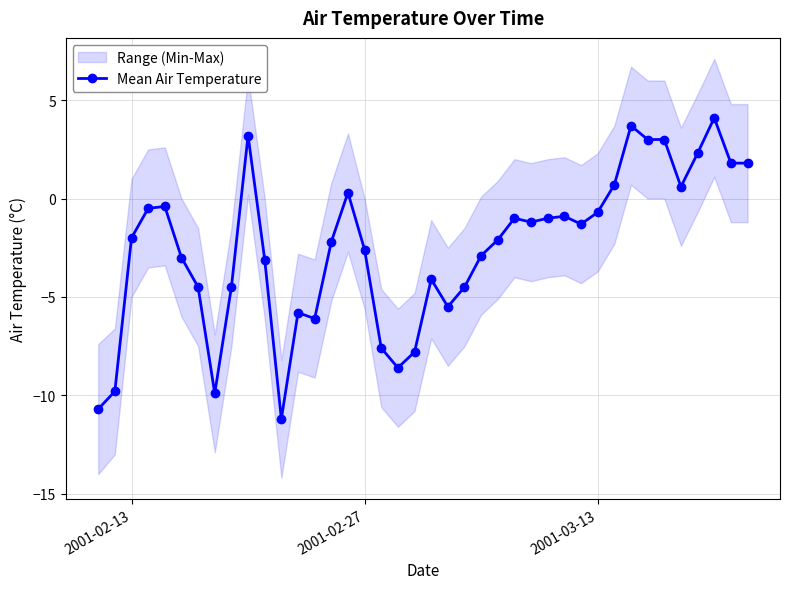

What is the smallest value displayed?

-11.2